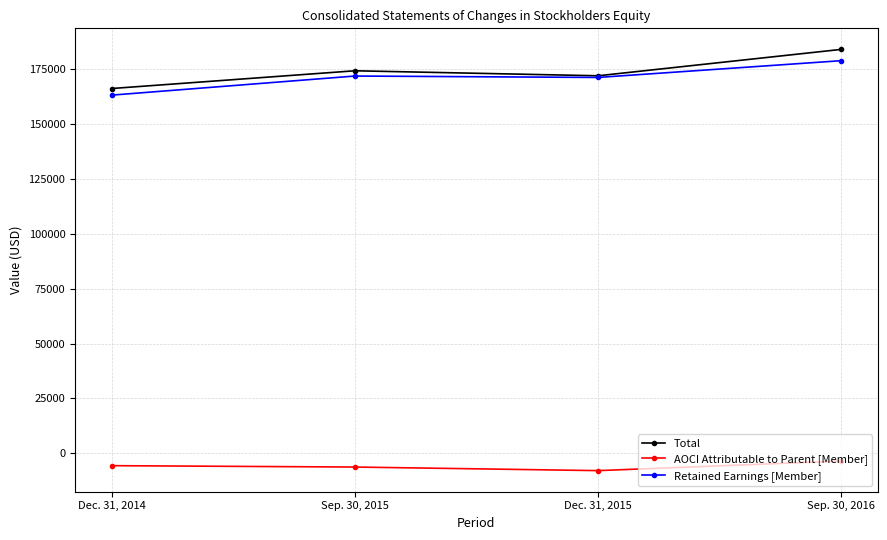

What are all the series names shown in the legend?

Total, AOCI Attributable to Parent [Member], Retained Earnings [Member]